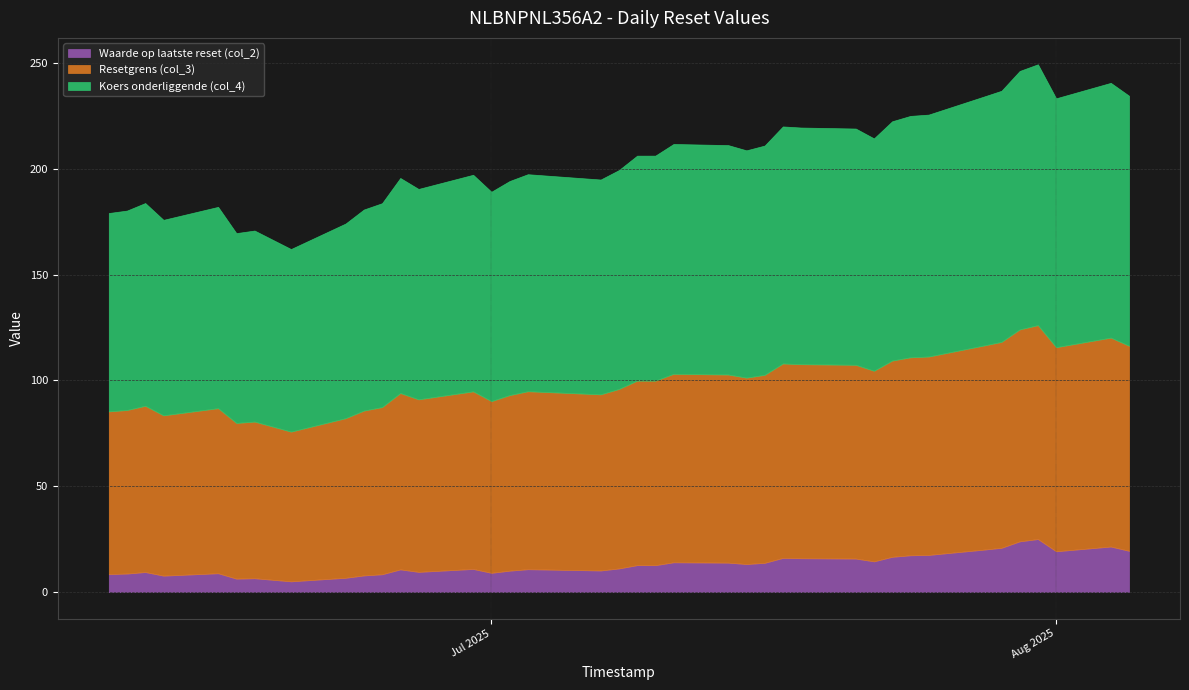

In Resetgrens (col_3), how many points are higher than both neighbors (excluding endpoints)?

10